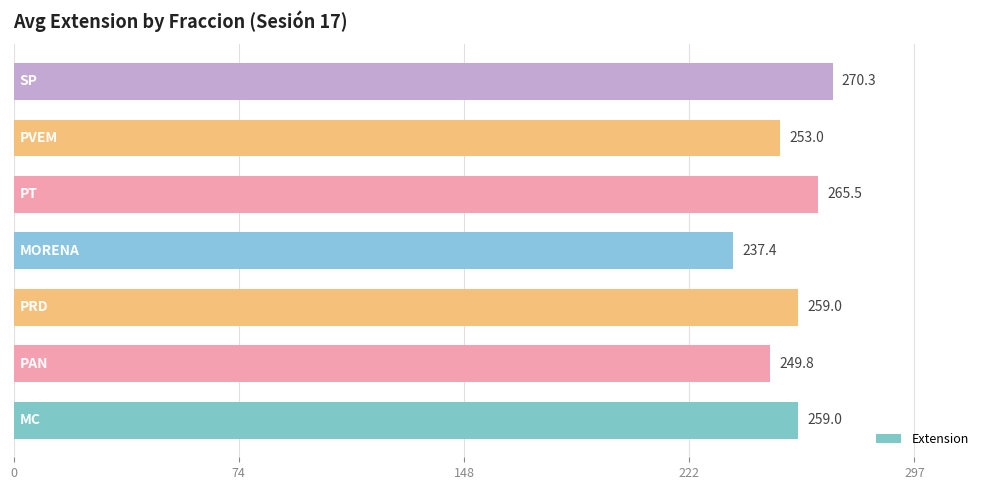

What is the maximum value shown in the chart?

270.3